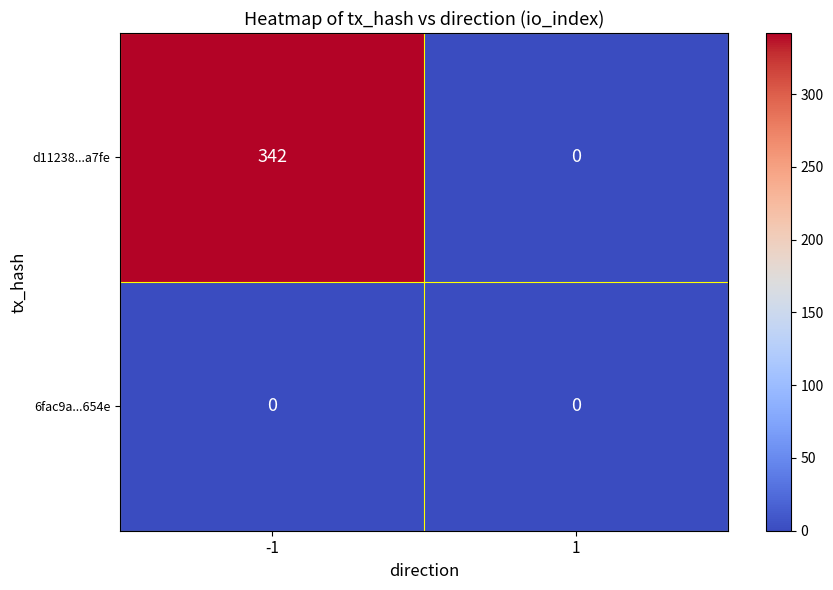

What is the difference between the maximum and minimum values in the d11238...a7fe series?

342